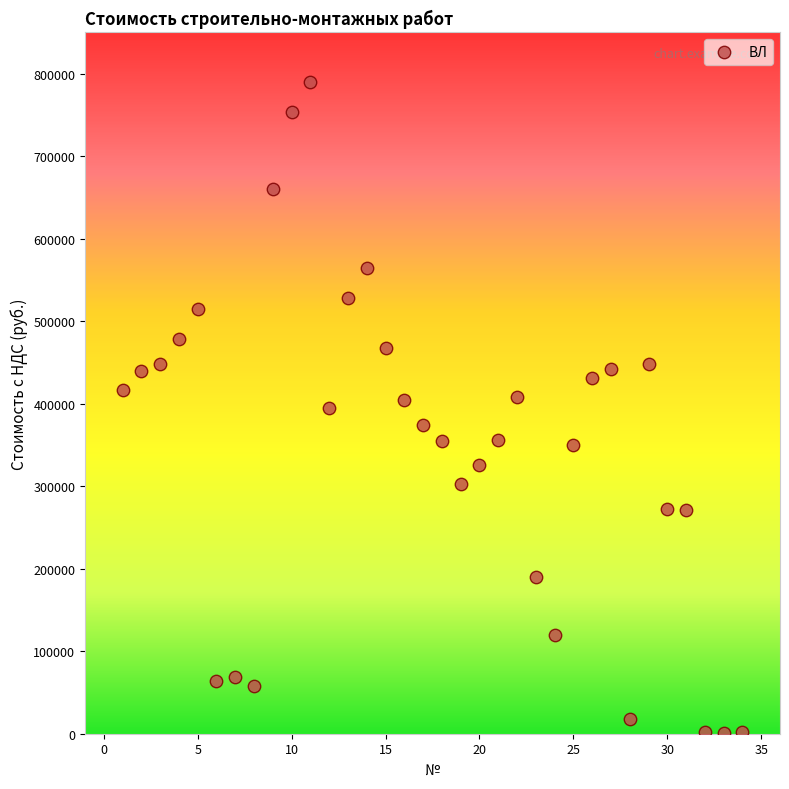

What is the range of X values (max minus min)?

33.0